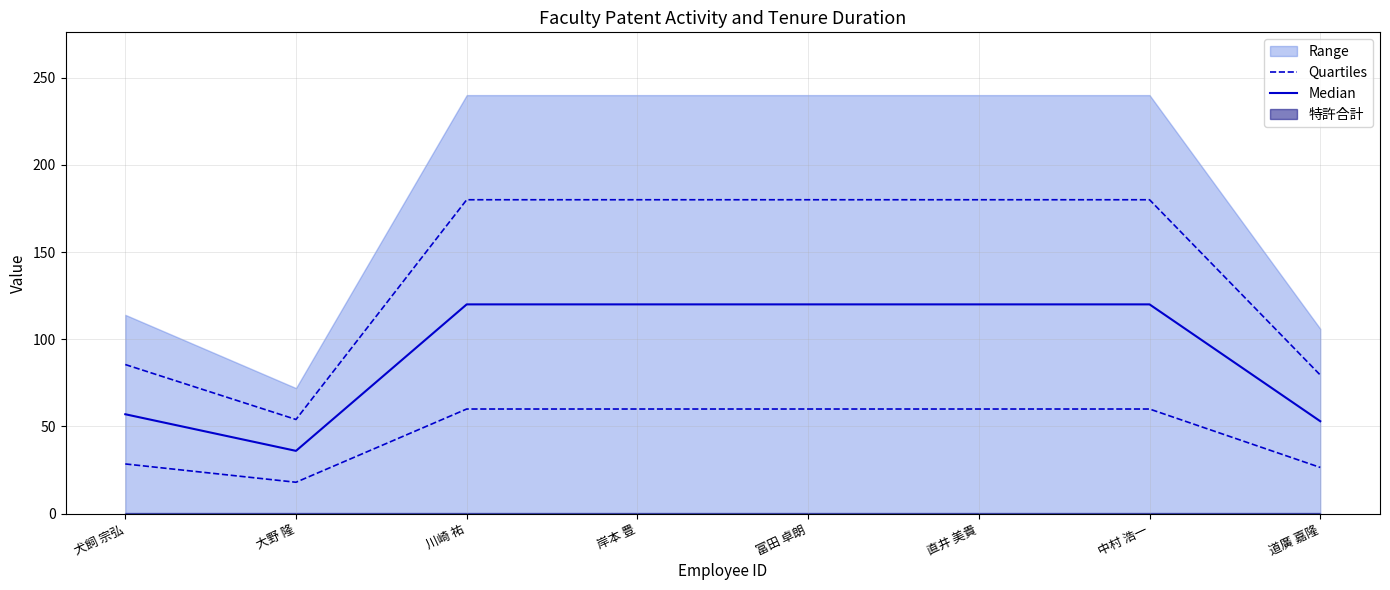

Where is Quartiles nearest to the value 117?

犬飼 宗弘